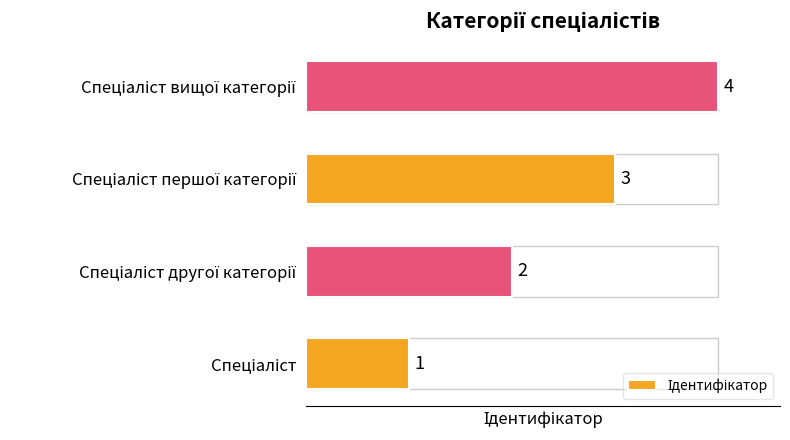

What is the difference between the maximum and minimum values?

3